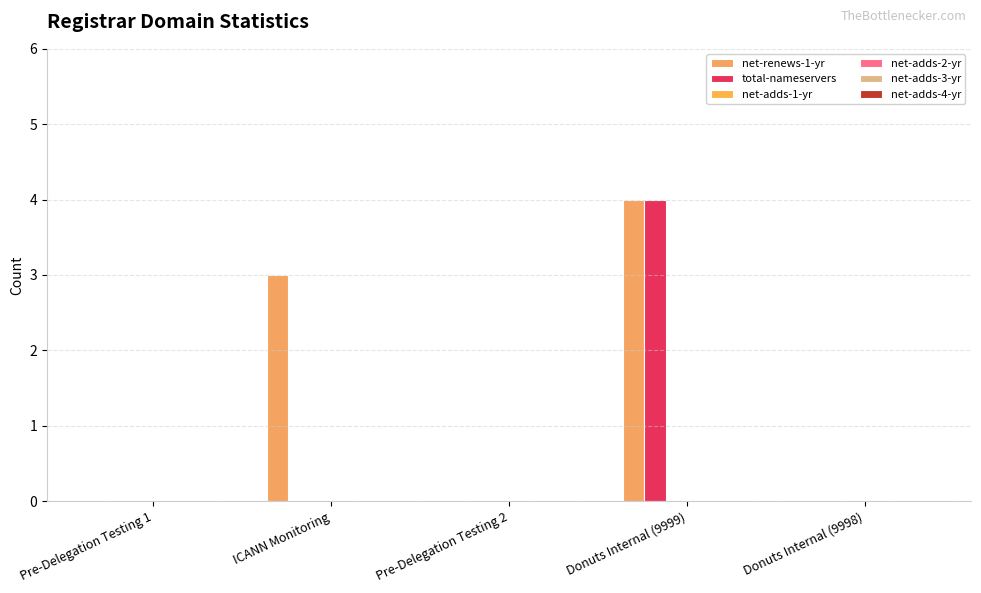

How many categories are shown in the chart?

5